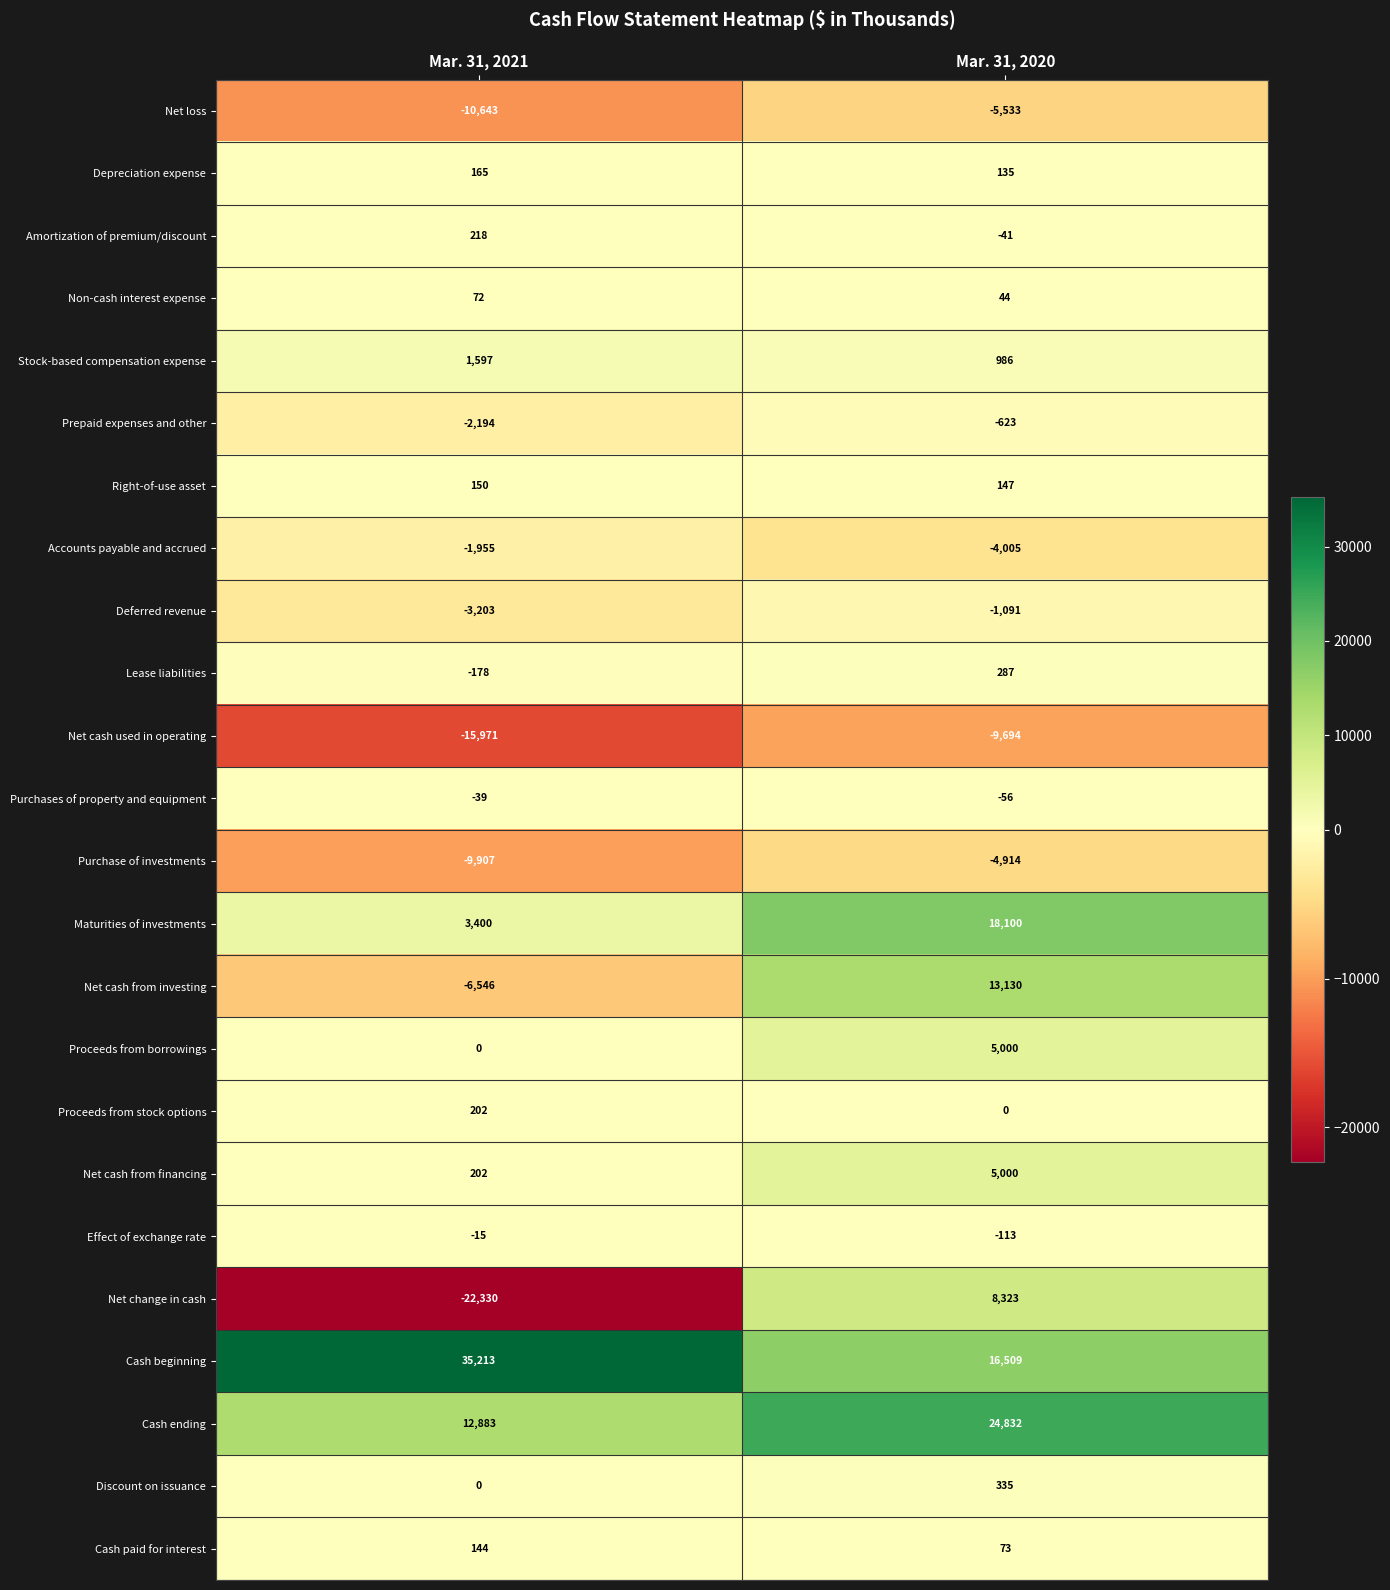

List the labels in order of Discount on issuance value, largest first.

Mar. 31, 2020, Mar. 31, 2021